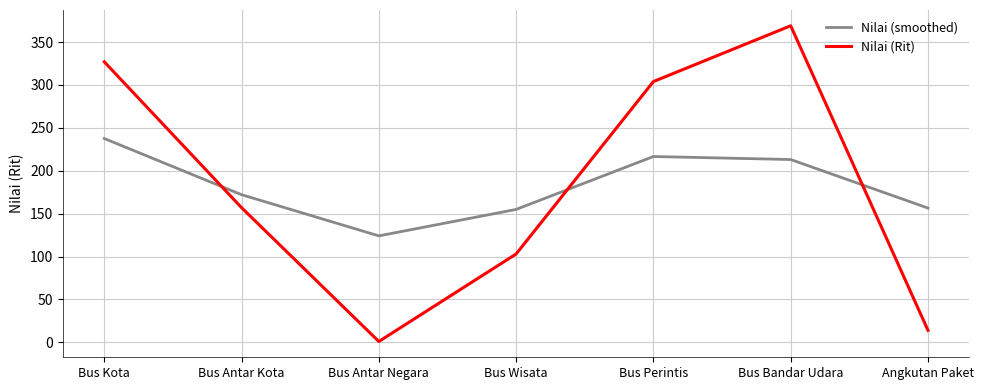

Where is Nilai (smoothed) nearest to the value 180?

Bus Antar Kota